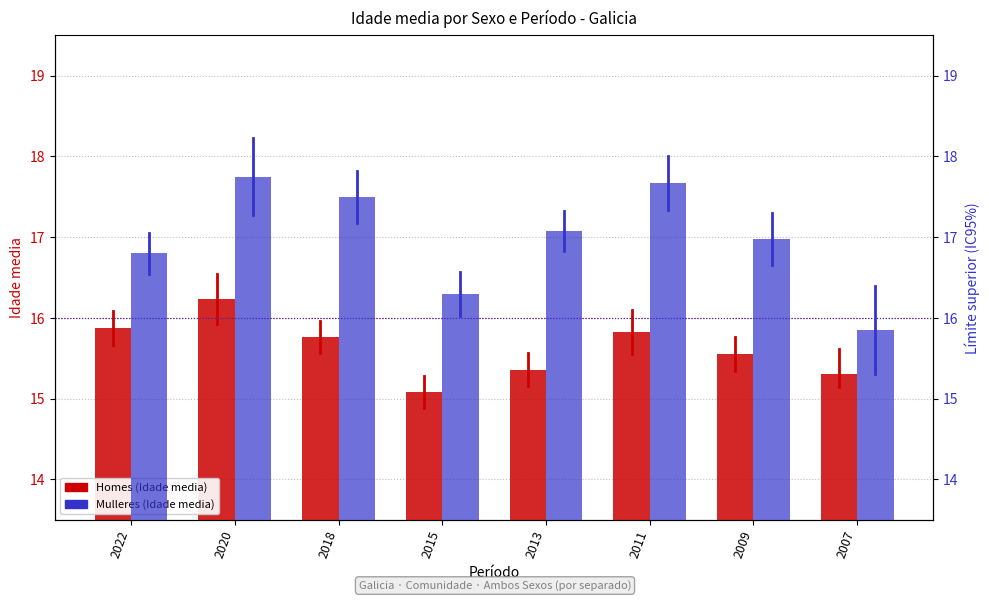

Reading left to right, transcribe all the data shown in this chart.

Homes: 2022=15.9	2020=16.2	2018=15.8	2015=15.1	2013=15.4	2011=15.8	2009=15.6	2007=15.3
Mulleres: 2022=16.8	2020=17.8	2018=17.5	2015=16.3	2013=17.1	2011=17.7	2009=17.0	2007=15.8